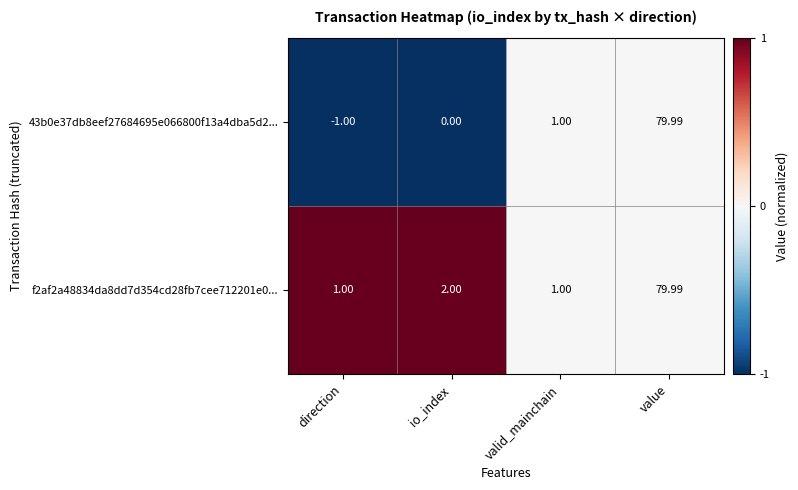

At which category is the sum across all series the highest?

value